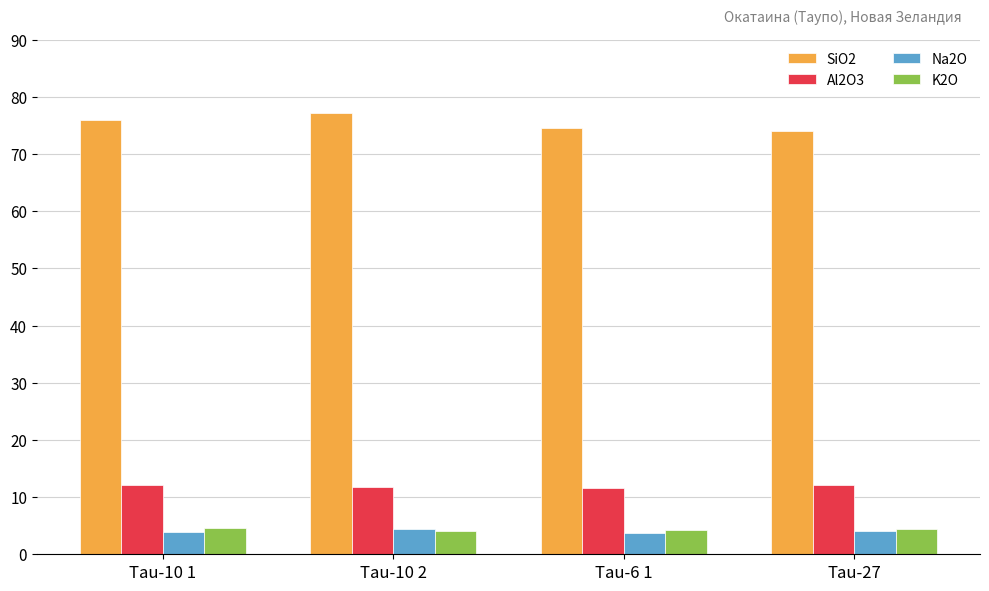

What is the difference between the SiO2 values at Tau-27 and Tau-10 1?

2.0